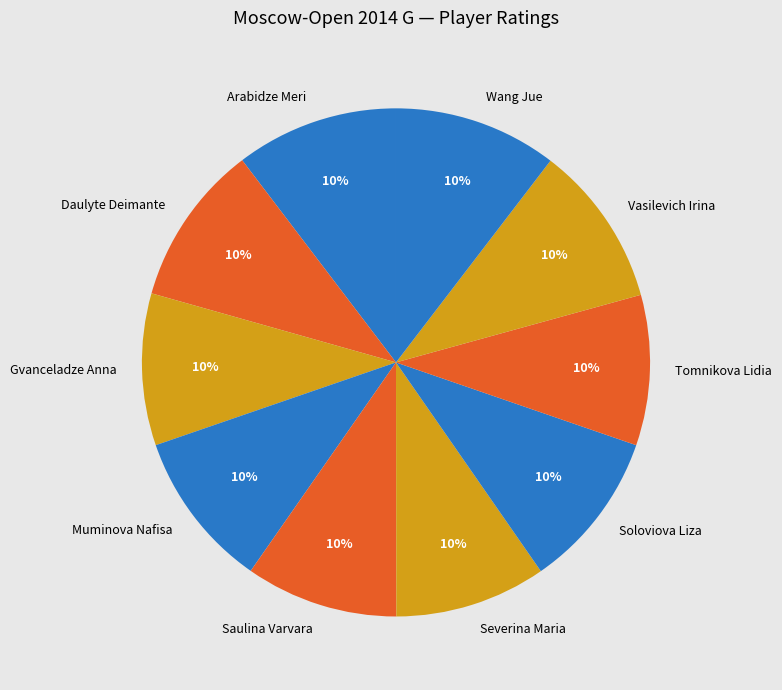

To the nearest percent, what is the combined percentage of Vasilevich Irina and Gvanceladze Anna?

20%